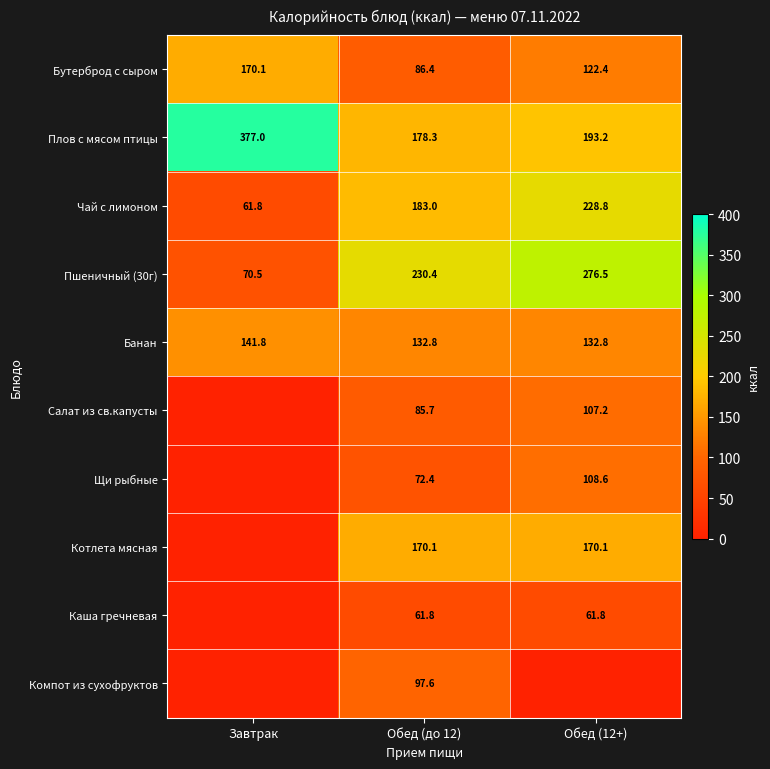

What is the difference between the maximum and second lowest values in the Чай с лимоном series?

45.8